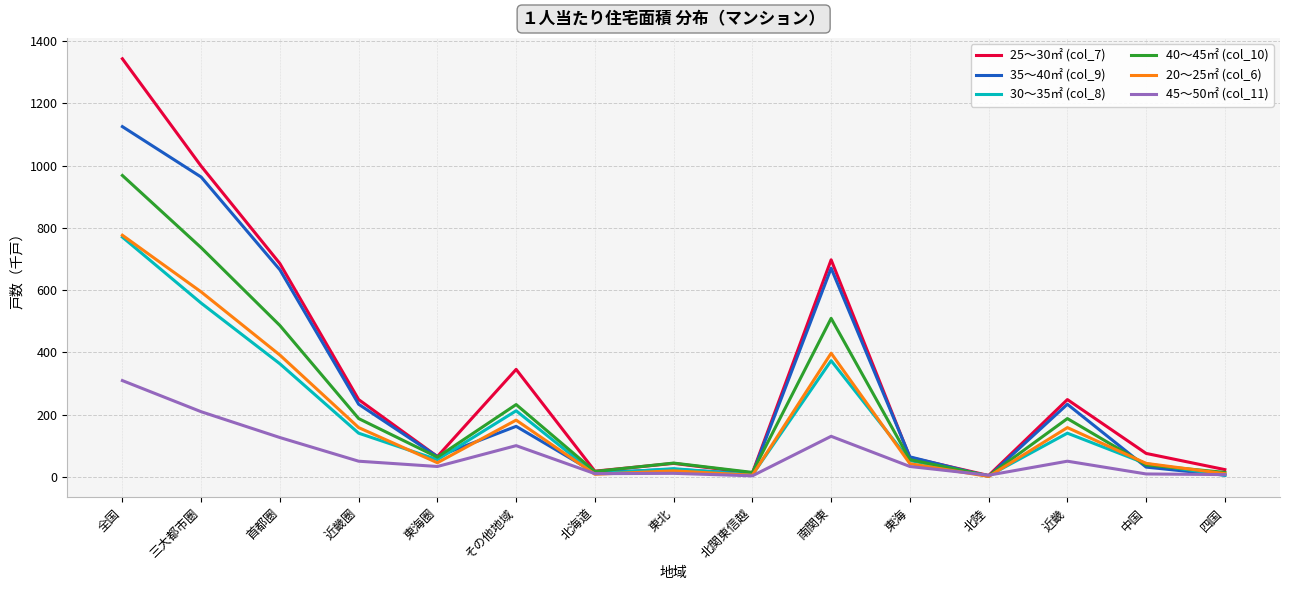

In 30～35㎡ (col_8), how many points are higher than both neighbors (excluding endpoints)?

4